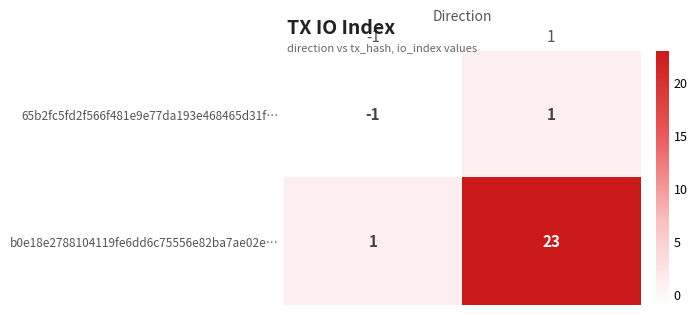

Rank the series by their maximum value, from lowest to highest.

65b2fc5fd2f566f481e9e77da193e468465d31f…, b0e18e2788104119fe6dd6c75556e82ba7ae02e…